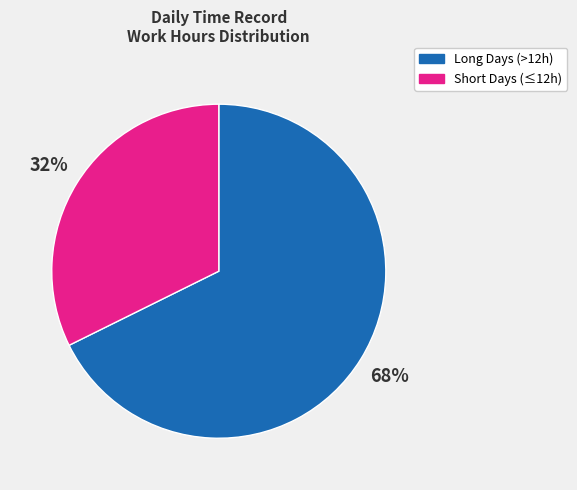

Do Short Days (≤12h) and Long Days (>12h) together represent more than half of the pie?

Yes